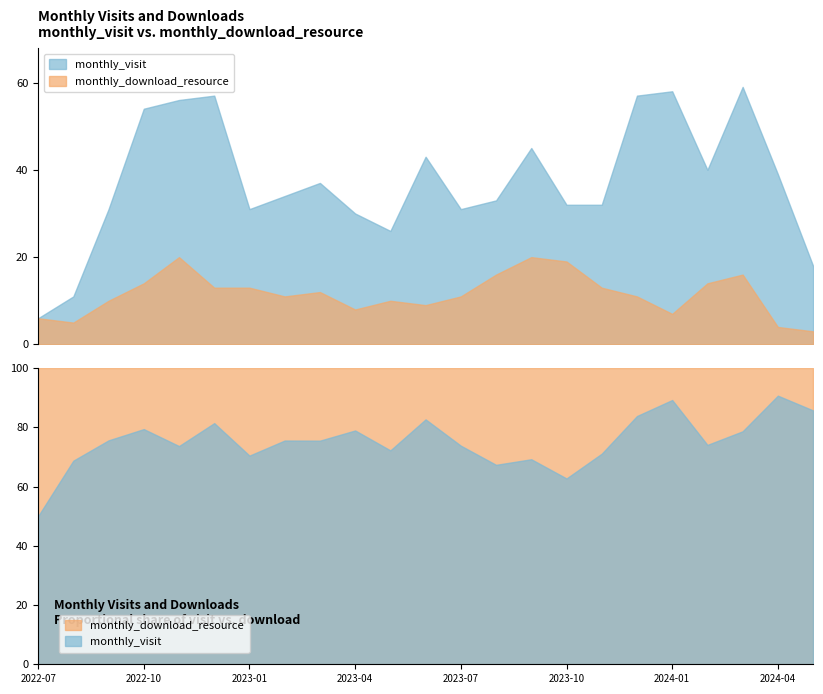

Reading left to right, extract all data points from this chart.

monthly_visit: 2022-07=6	2022-08=11	2022-09=31	2022-10=54	2022-11=56	2022-12=57	2023-01=31	2023-02=34	2023-03=37	2023-04=30	2023-05=26	2023-06=43	2023-07=31	2023-08=33	2023-09=45	2023-10=32	2023-11=32	2023-12=57	2024-01=58	2024-02=40	2024-03=59	2024-04=39	2024-05=18
monthly_download_resource: 2022-07=6	2022-08=5	2022-09=10	2022-10=14	2022-11=20	2022-12=13	2023-01=13	2023-02=11	2023-03=12	2023-04=8	2023-05=10	2023-06=9	2023-07=11	2023-08=16	2023-09=20	2023-10=19	2023-11=13	2023-12=11	2024-01=7	2024-02=14	2024-03=16	2024-04=4	2024-05=3